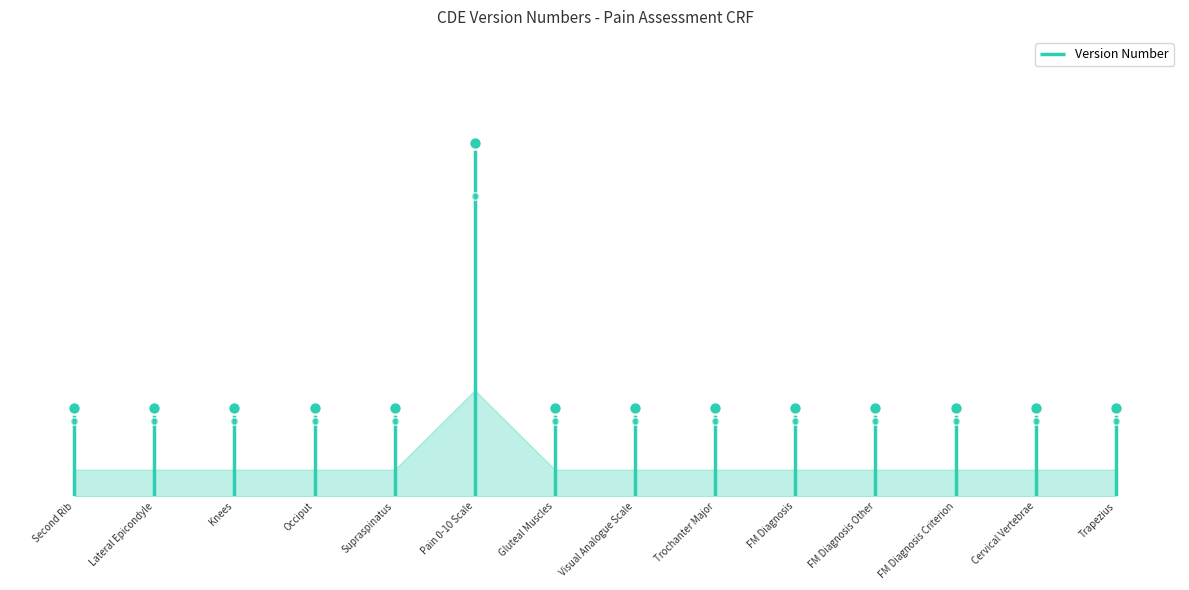

Between Occiput and Visual Analogue Scale, which is larger?

Occiput